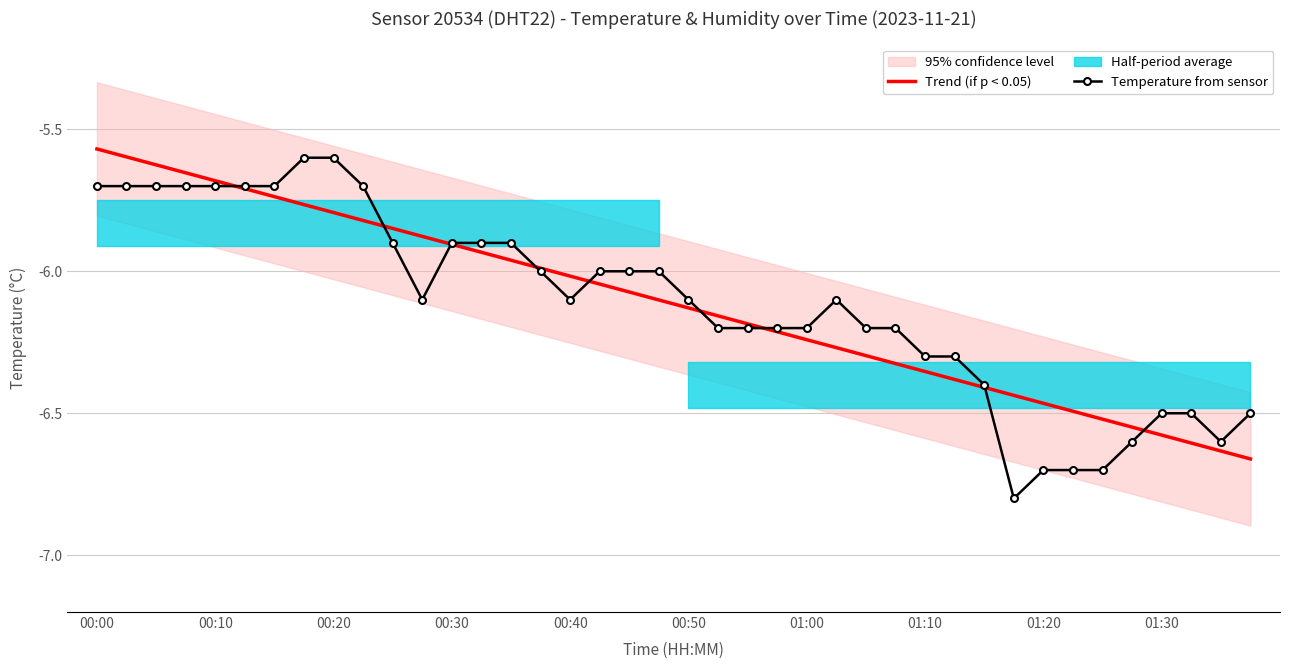

How many data points in Temperature from sensor are above -6?

14